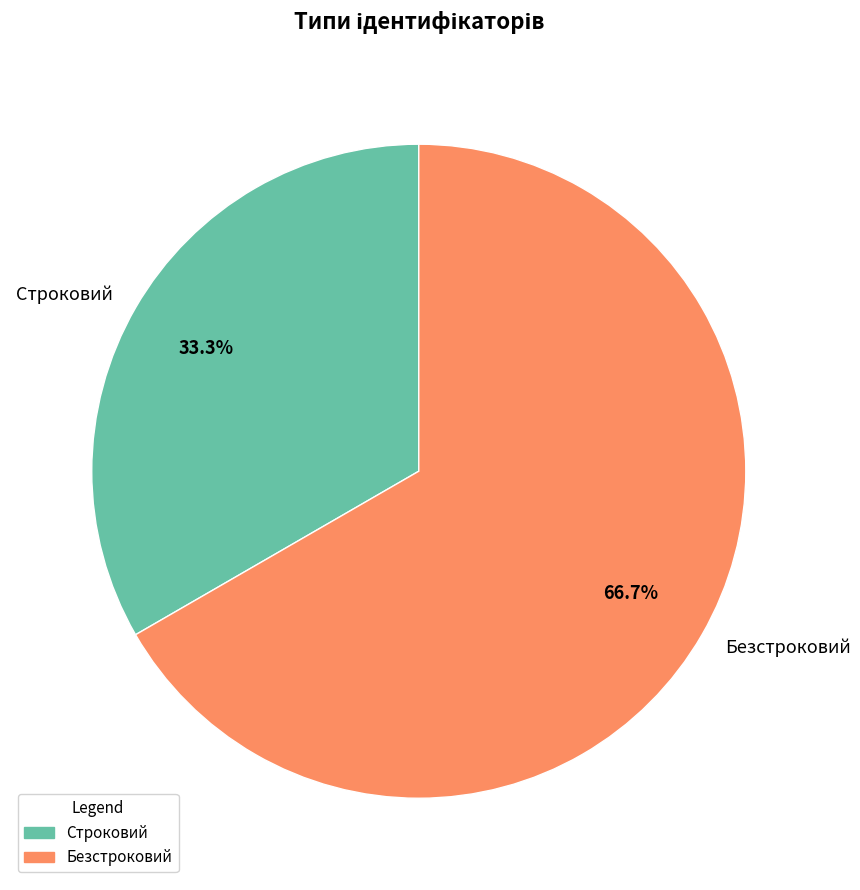

Count the number of slices in the pie.

2